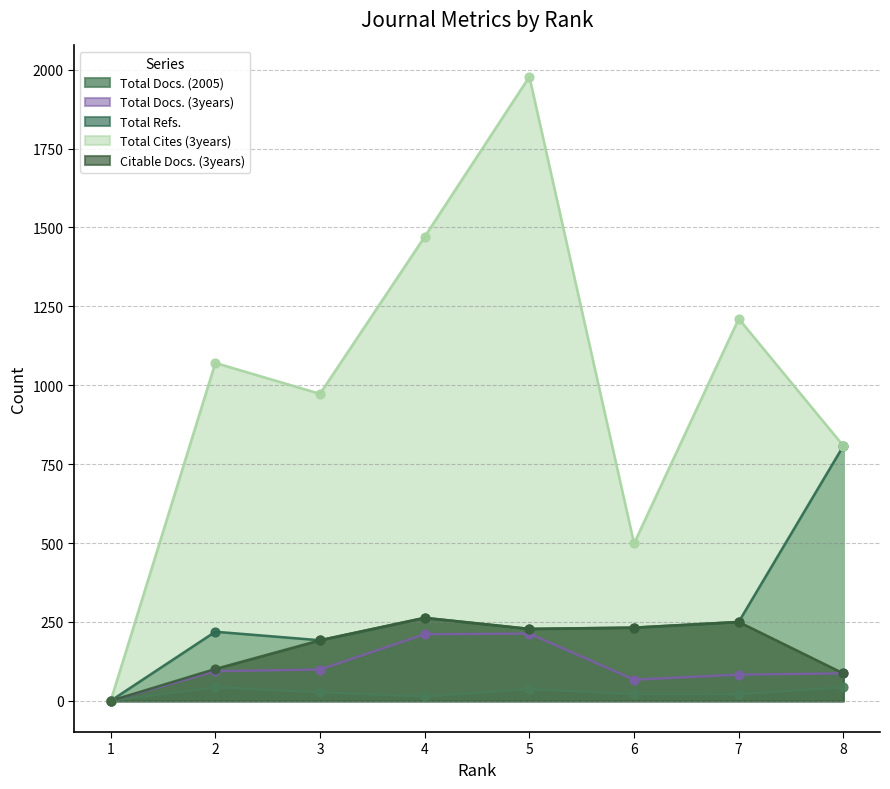

Which series reaches the maximum Y coordinate?

Total Cites (3years)